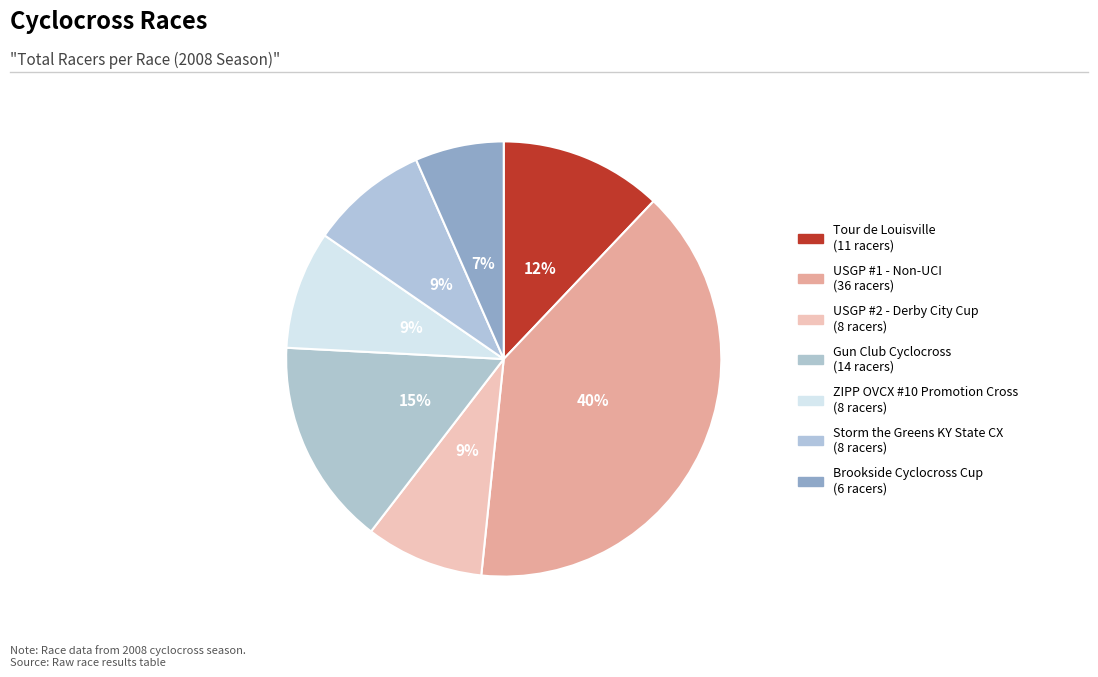

Combined, what portion of the pie is Tour de Louisville and Brookside Cyclocross Cup?

18.7%